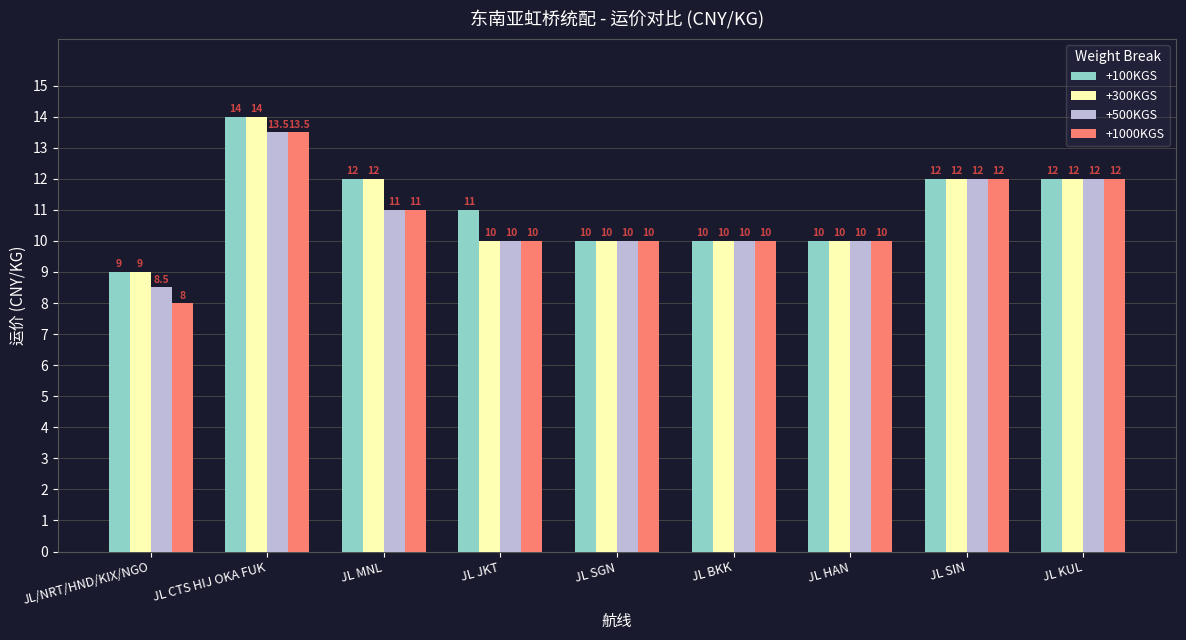

Count the +100KGS values in the range 10 to 12.

7